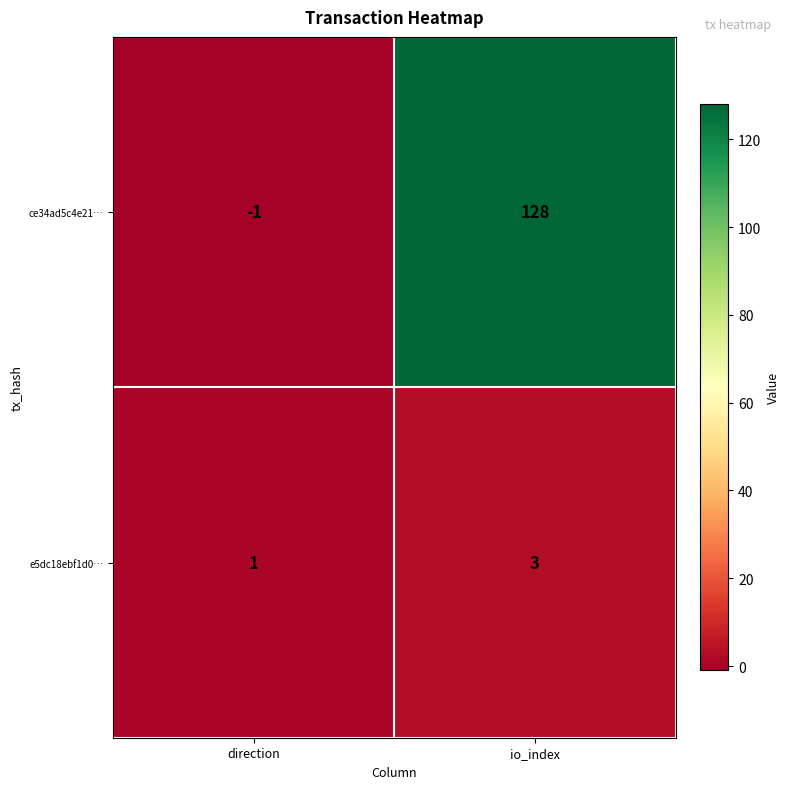

Reading left to right, transcribe all the data shown in this chart.

ce34ad5c4e21…: -1	128
e5dc18ebf1d0…: 1	3